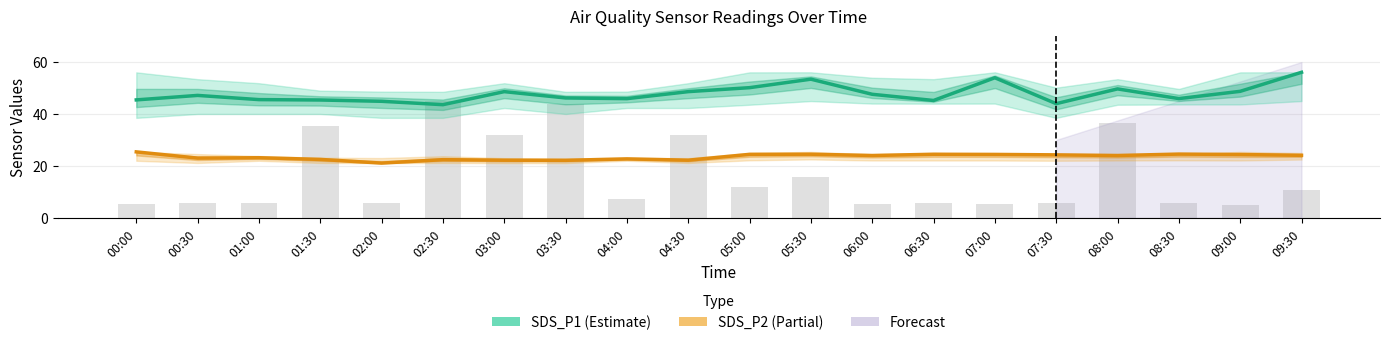

Reading left to right, transcribe all the data shown in this chart.

SDS_P1: 45.4	47.1	45.5	45.4	44.9	43.6	48.6	46.2	45.9	48.6	50.1	53.4	47.6	45.2	54.0	44.0	49.6	45.9	48.7	56.0
SDS_P2: 25.4	23.0	23.1	22.5	21.1	22.4	22.2	22.1	22.7	22.2	24.4	24.5	24.0	24.5	24.4	24.2	24.0	24.6	24.4	24.1
Max_cycle (normalized): 5.2	5.7	5.6	35.3	5.9	45.0	31.8	43.9	7.4	31.8	11.8	15.7	5.3	5.7	5.3	5.6	36.7	5.7	5.0	10.7